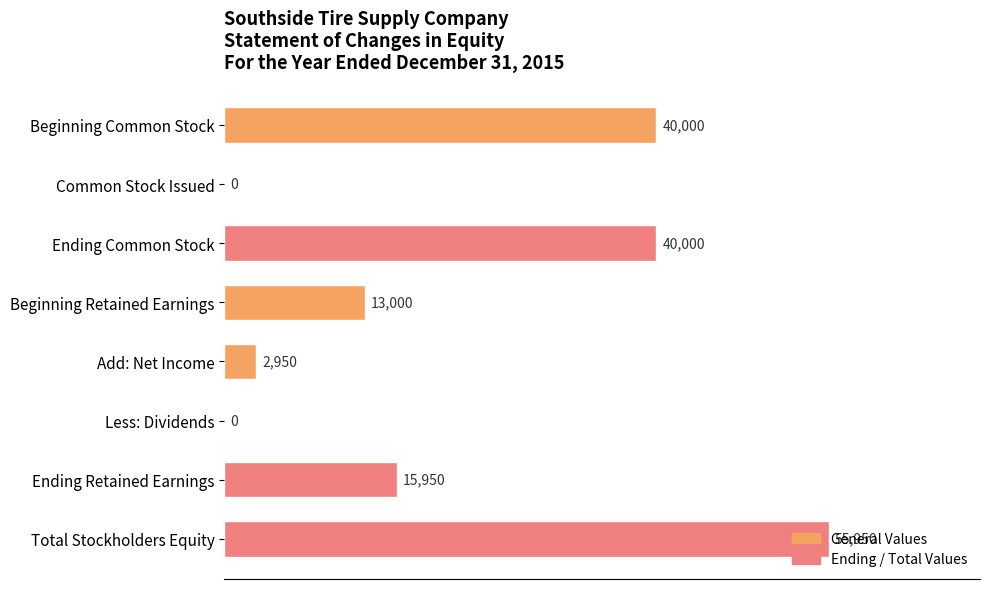

What is the change in value from Beginning Retained Earnings to Add: Net Income?

-10050